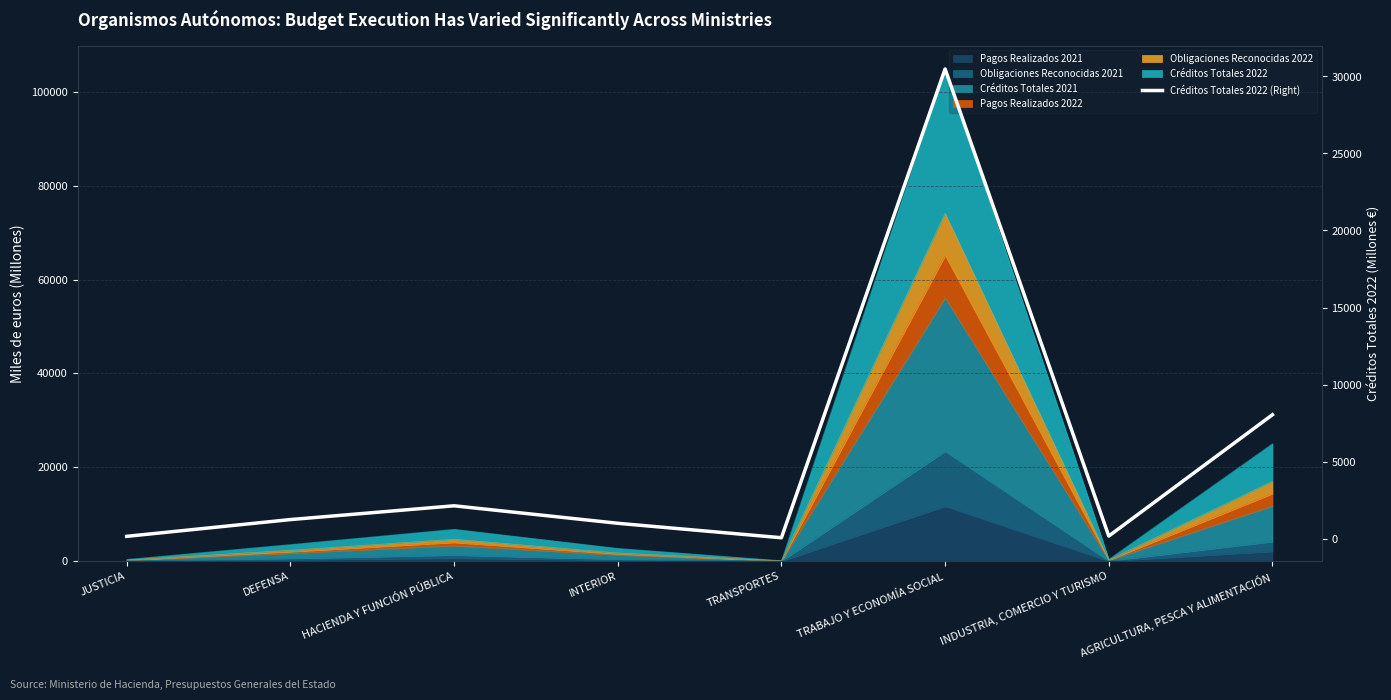

What value does the data have at JUSTICIA?

141.3